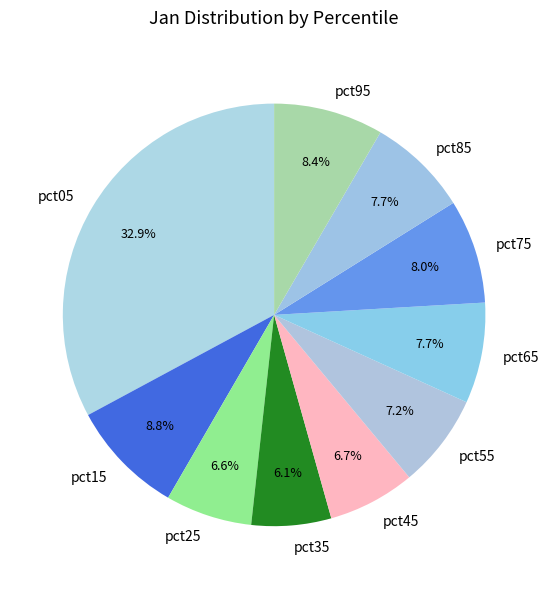

To the nearest percent, what is the difference between the pct95 and pct35 slice percentages?

2%